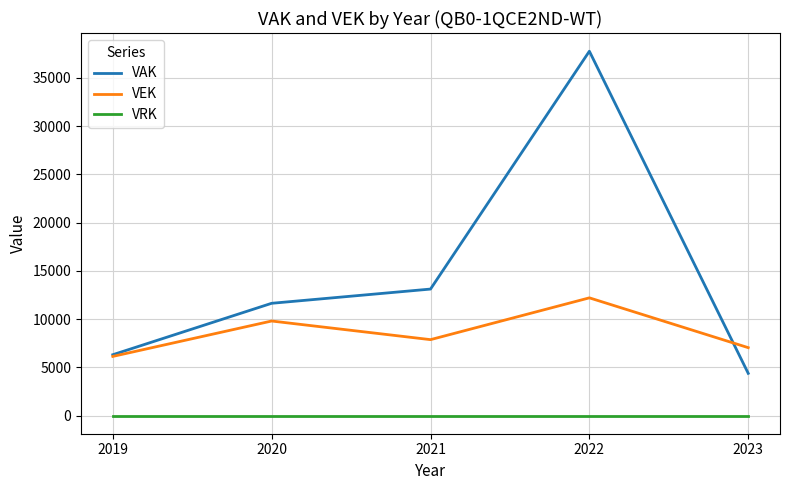

True or false: VRK and VEK cross at least once.

False